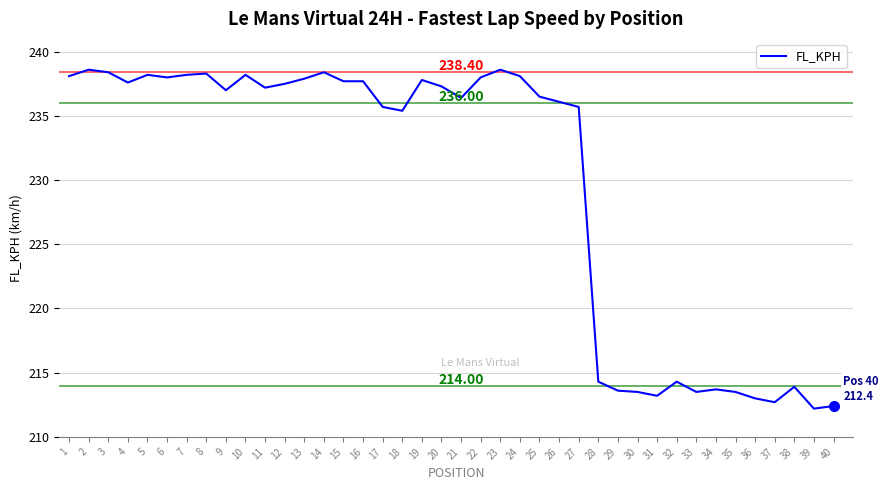

How many lines are shown in the chart?

1